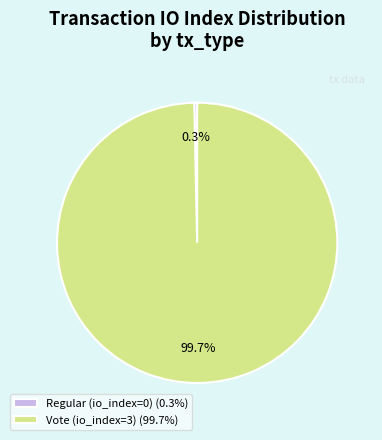

True or false: Regular (io_index=0) accounts for 0% of the total.

True